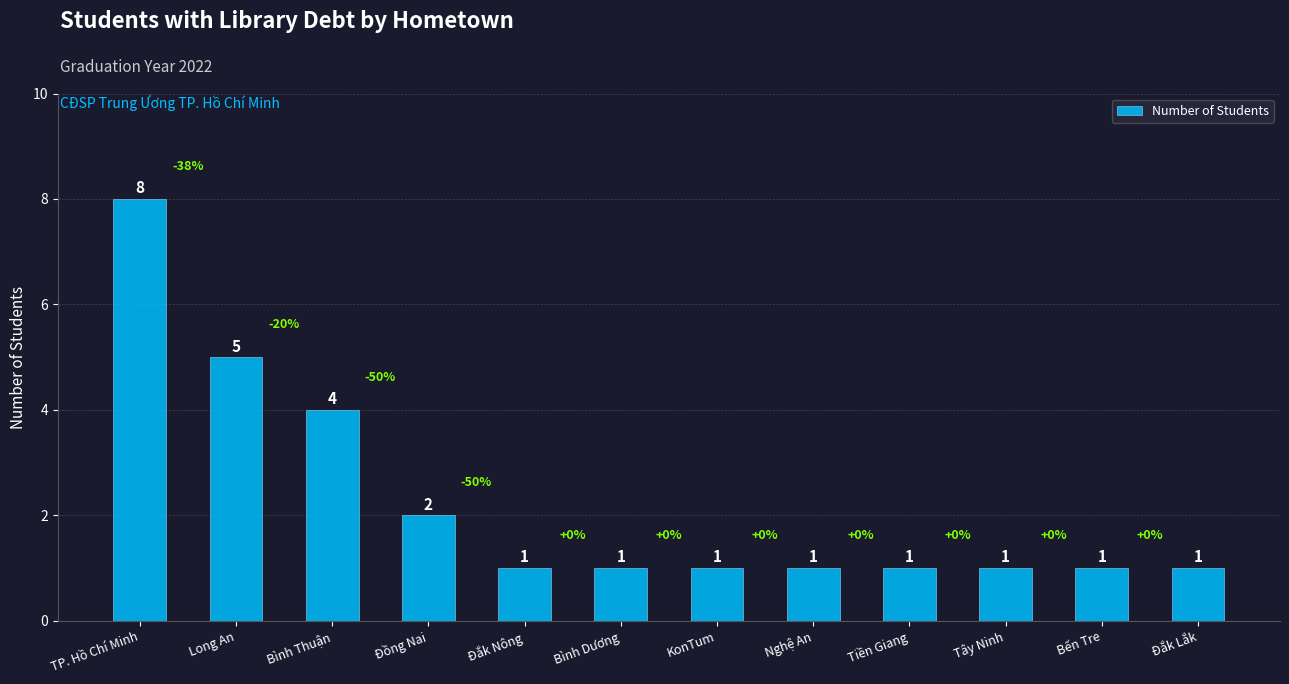

At which category does the chart reach its peak across all series?

TP. Hồ Chí Minh